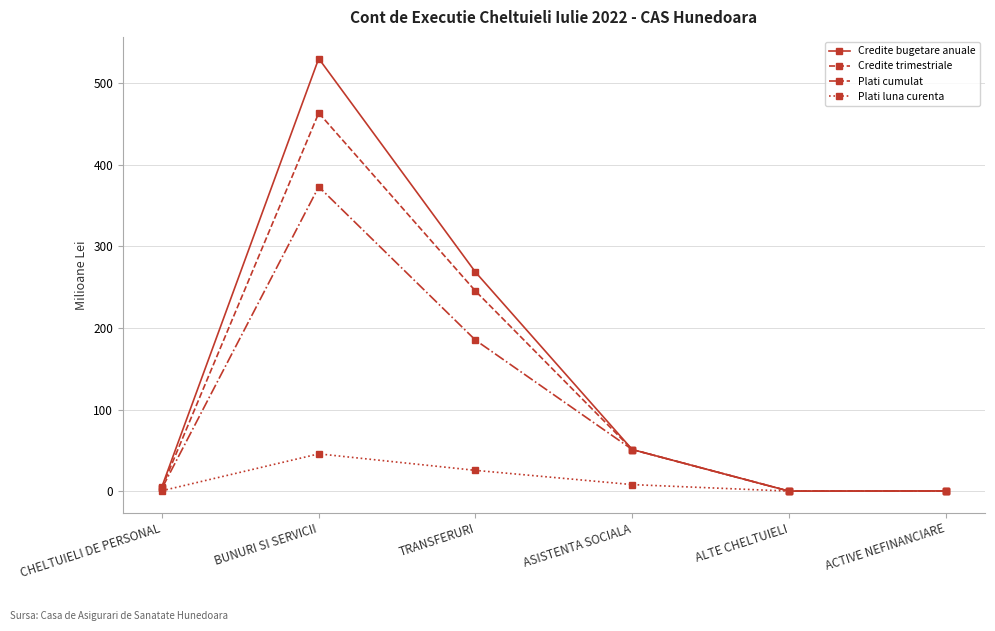

List the series in order of their peak value, lowest first.

Plati luna curenta, Plati cumulat, Credite trimestriale, Credite bugetare anuale